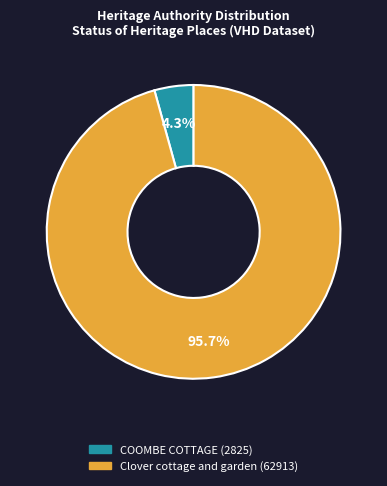

Does any single category account for the majority?

Yes